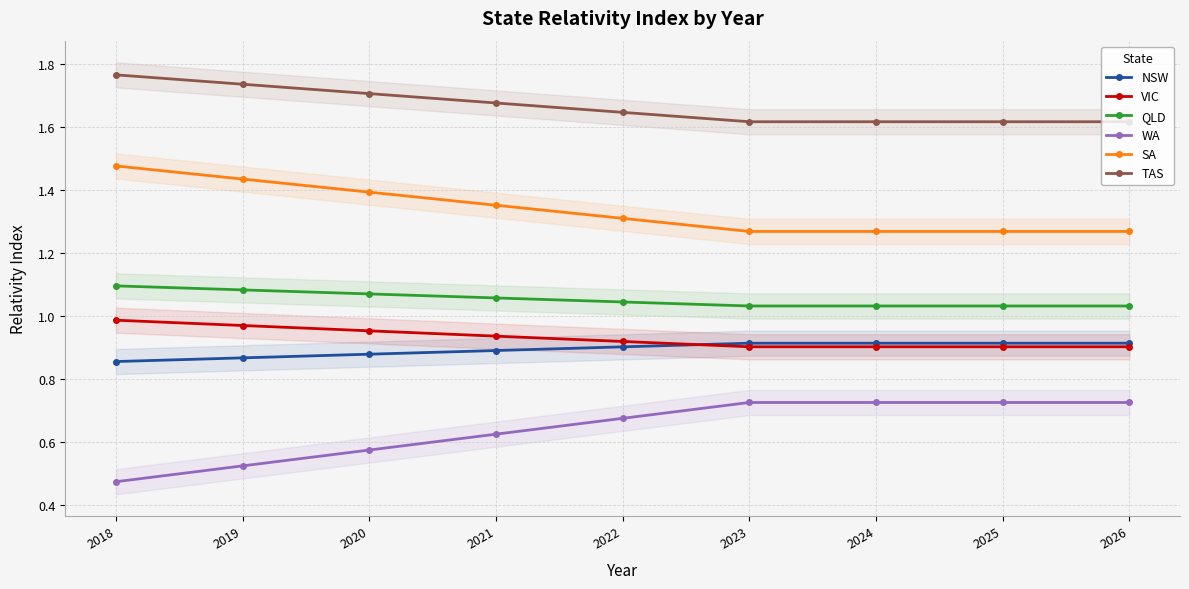

Reading left to right, list all the values displayed in this chart.

NSW: 0.9	0.9	0.9	0.9	0.9	0.9	0.9	0.9	0.9
VIC: 1.0	1.0	1.0	0.9	0.9	0.9	0.9	0.9	0.9
QLD: 1.1	1.1	1.1	1.1	1.0	1.0	1.0	1.0	1.0
WA: 0.5	0.5	0.6	0.6	0.7	0.7	0.7	0.7	0.7
SA: 1.5	1.4	1.4	1.4	1.3	1.3	1.3	1.3	1.3
TAS: 1.8	1.7	1.7	1.7	1.6	1.6	1.6	1.6	1.6